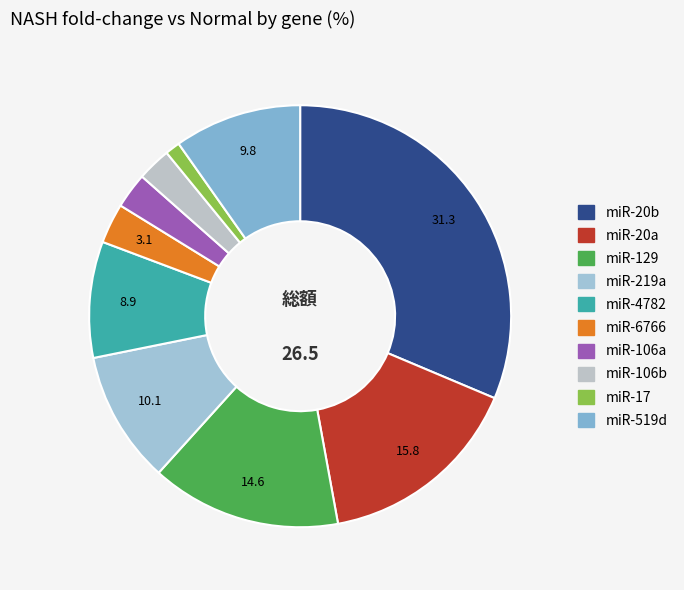

How many slices are in this pie chart?

10